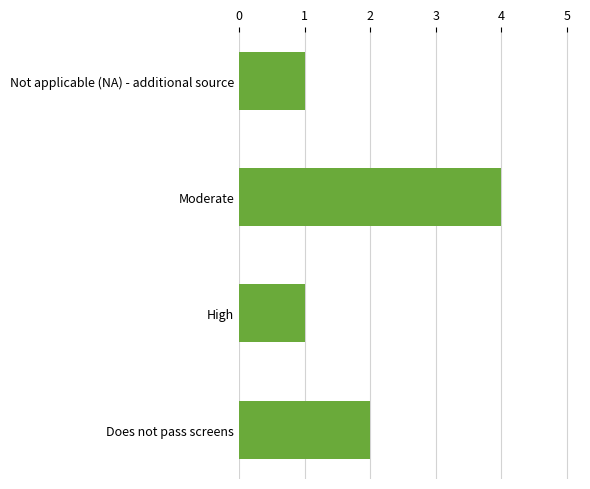

Approximately how many times larger is the value at Moderate compared to High?

4.0